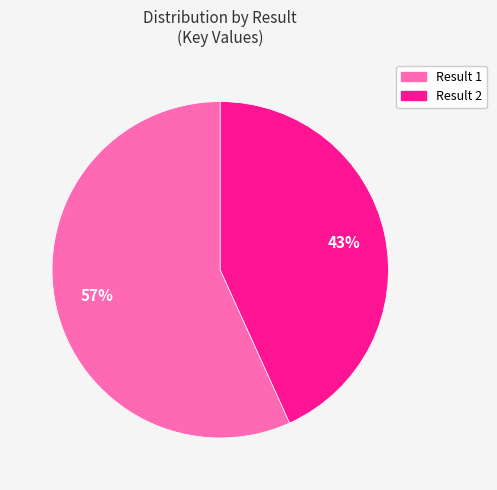

Is there a majority slice in this chart?

Yes